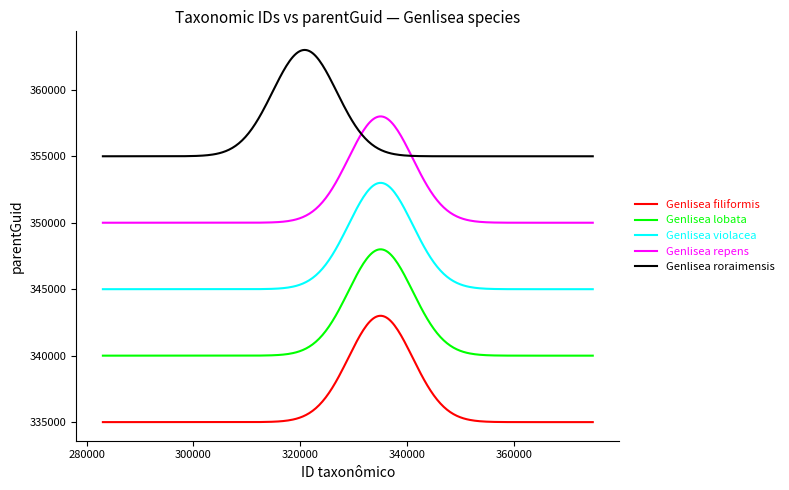

True or false: Genlisea roraimensis and Genlisea repens cross at least once.

True